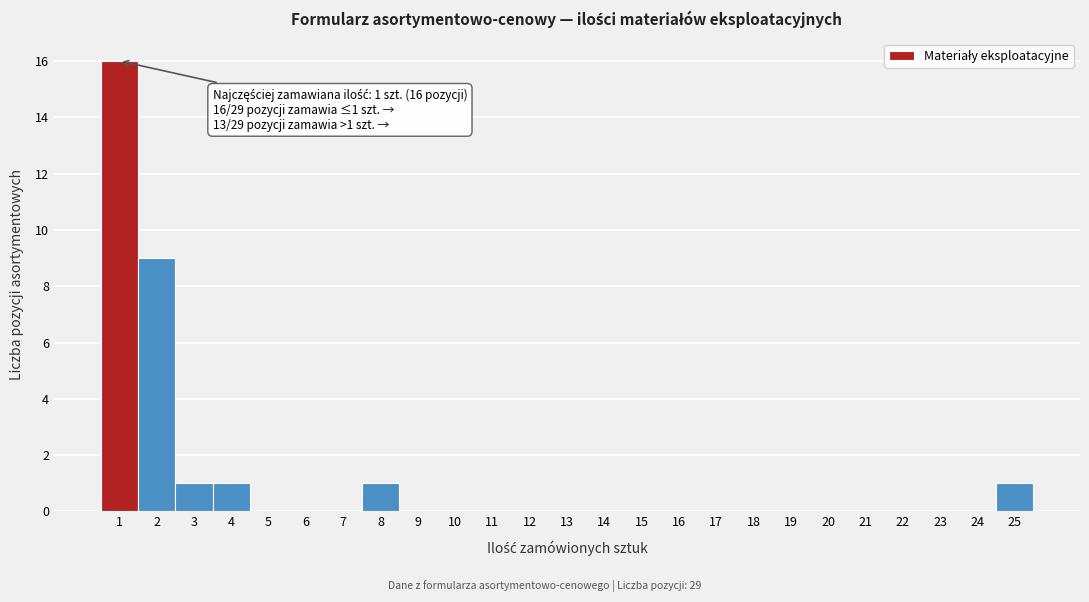

Over which range of the x-axis is the bar tallest?

0.5 to 1.5